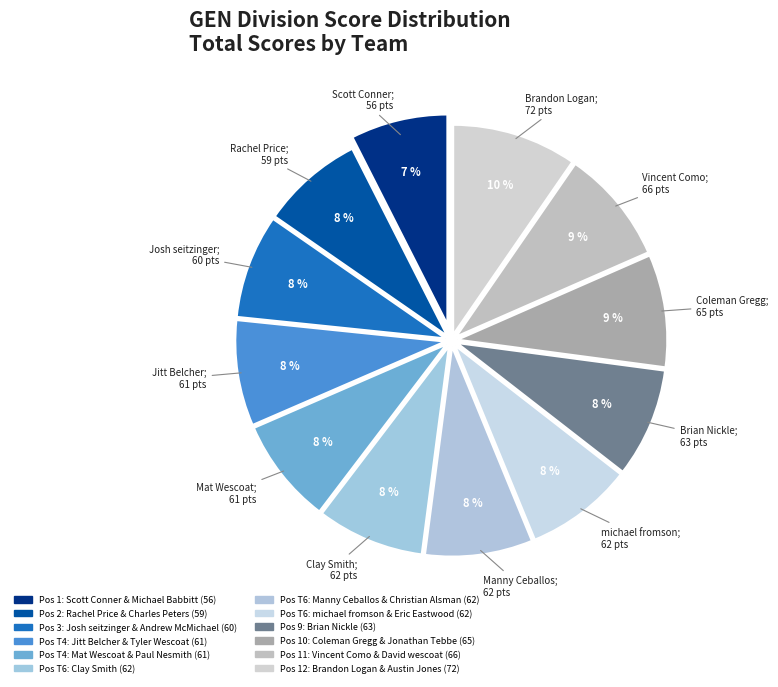

What is the largest slice in the pie chart?

Brandon Logan & Austin Jones